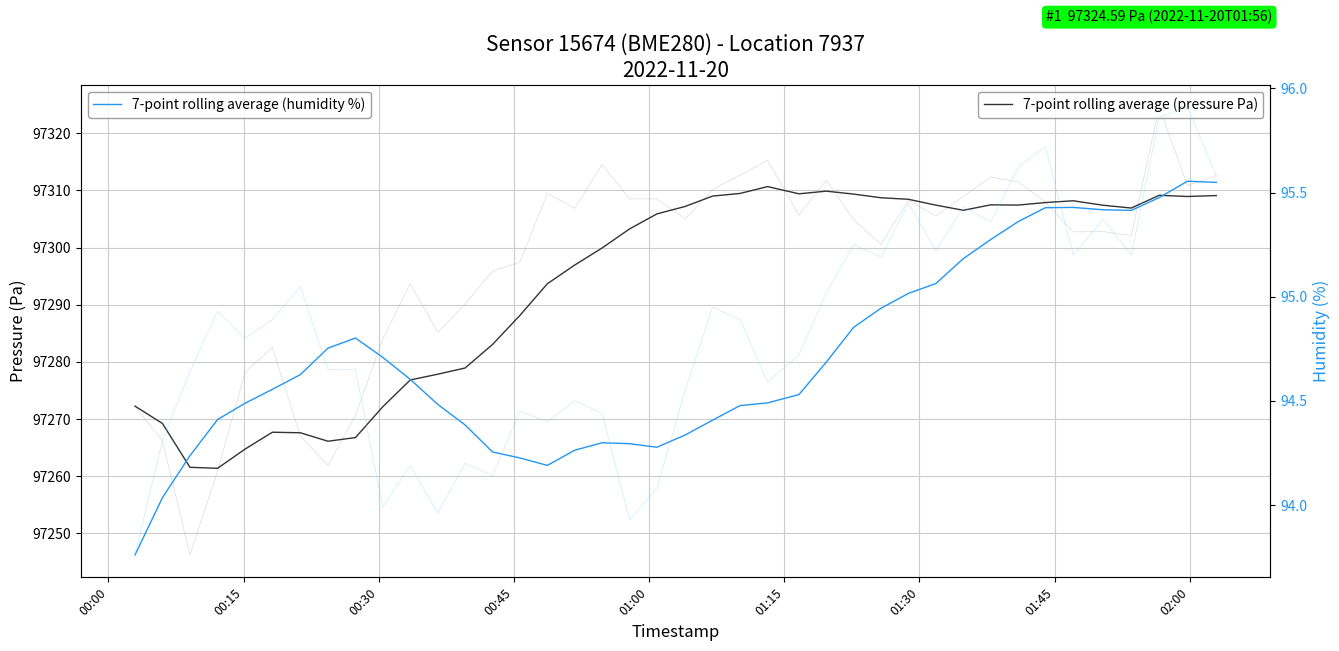

What is the maximum value for 7-point rolling average (humidity %)?

95.6